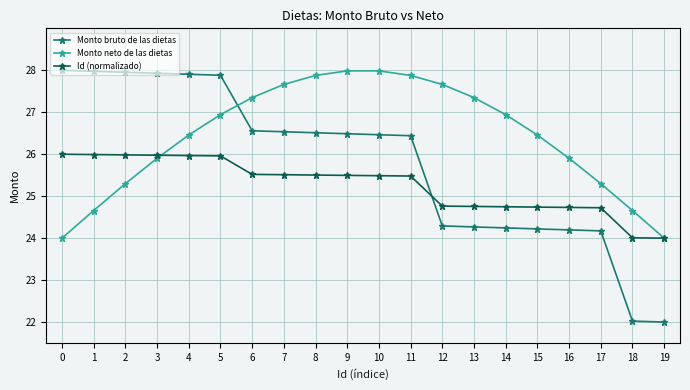

Rank the series at 0 from highest to lowest value.

Monto bruto de las dietas, Id (normalizado), Monto neto de las dietas